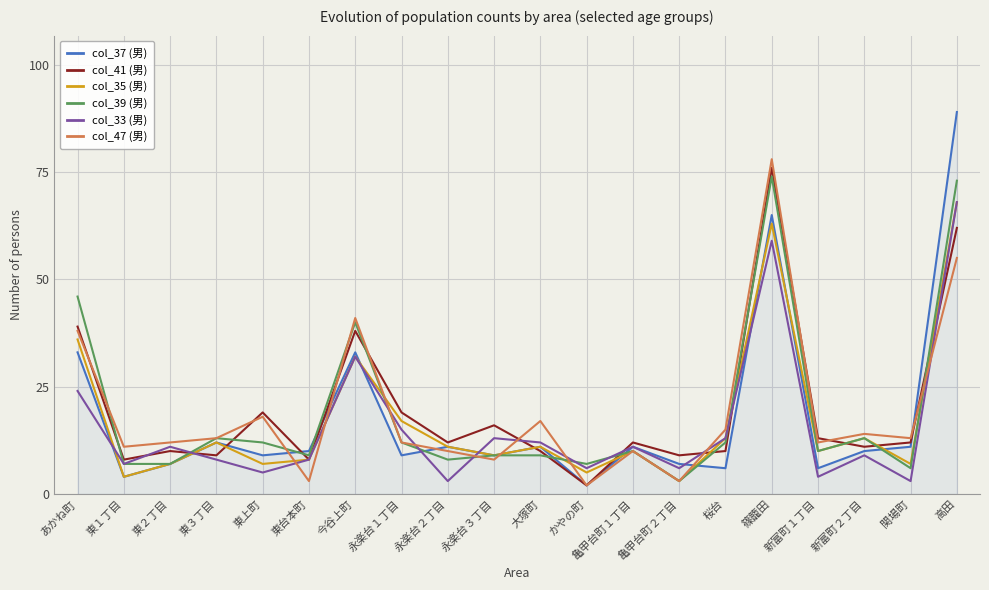

What position from the right is 亀甲台町１丁目?

8